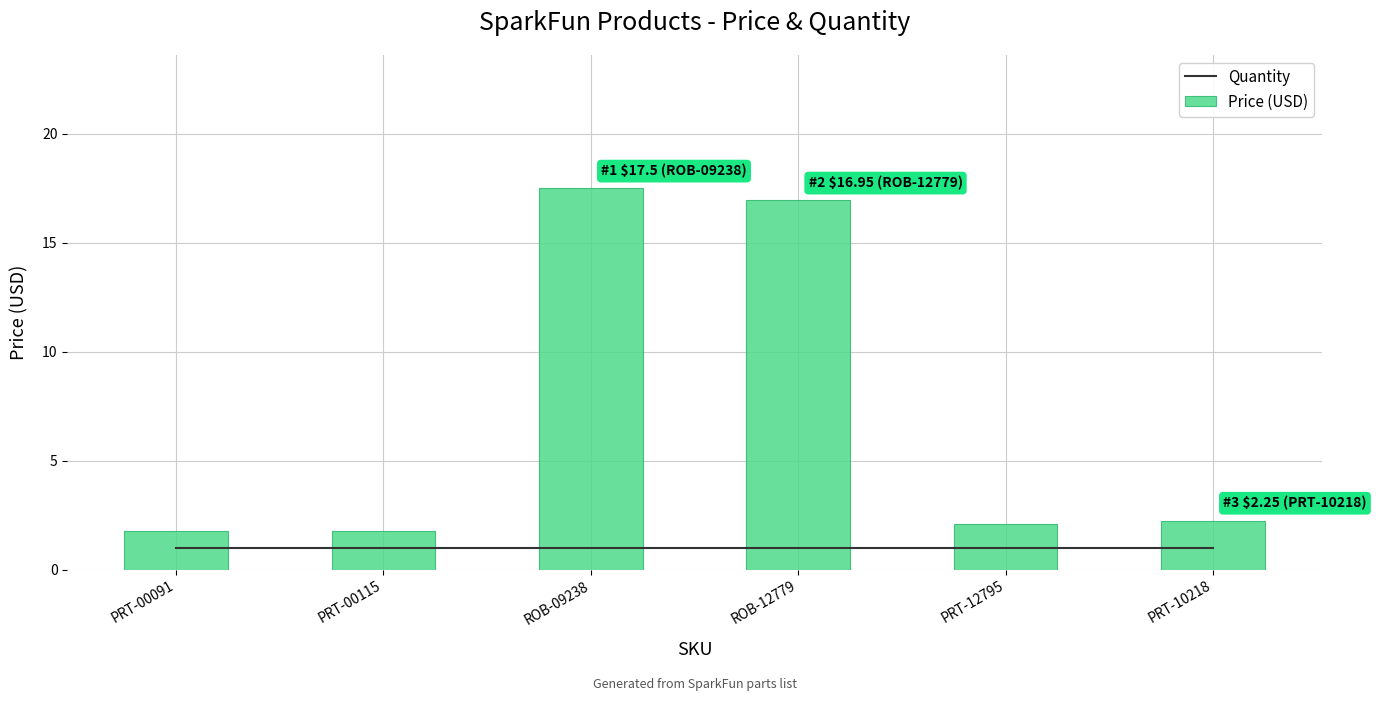

What is the label of the 3rd bar from the right?

ROB-12779